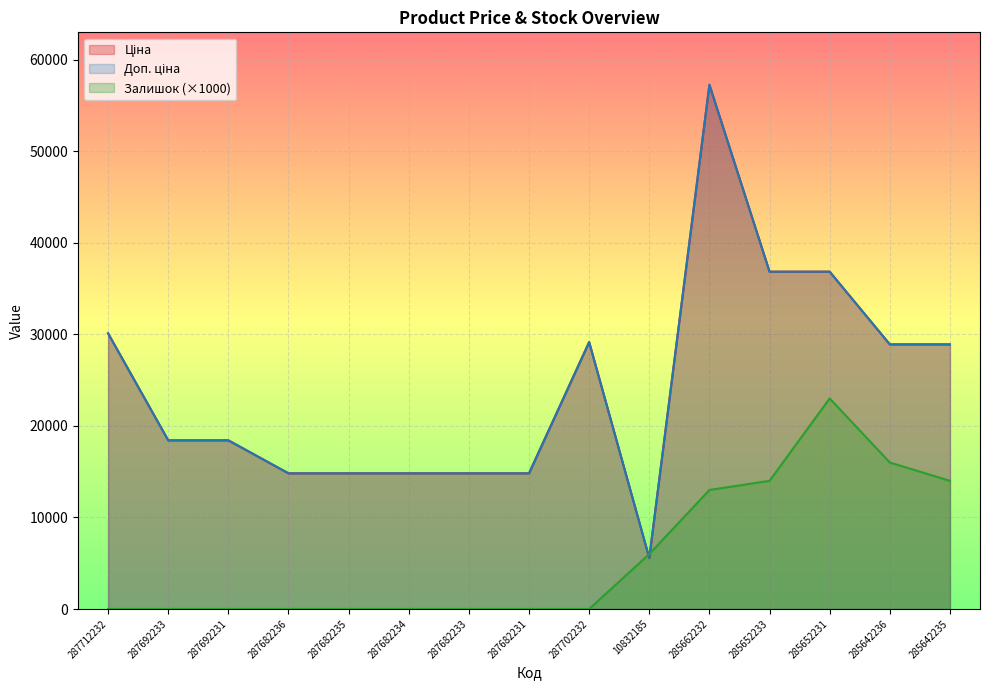

At which category is the sum across all series the highest?

285662232